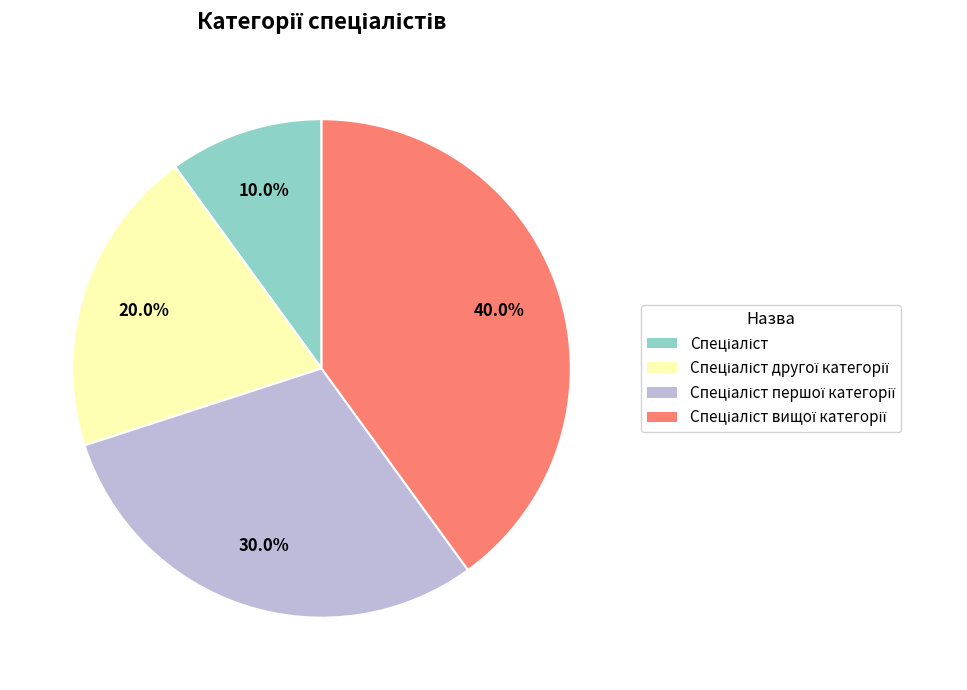

Is there any slice that represents more than half of the pie?

No